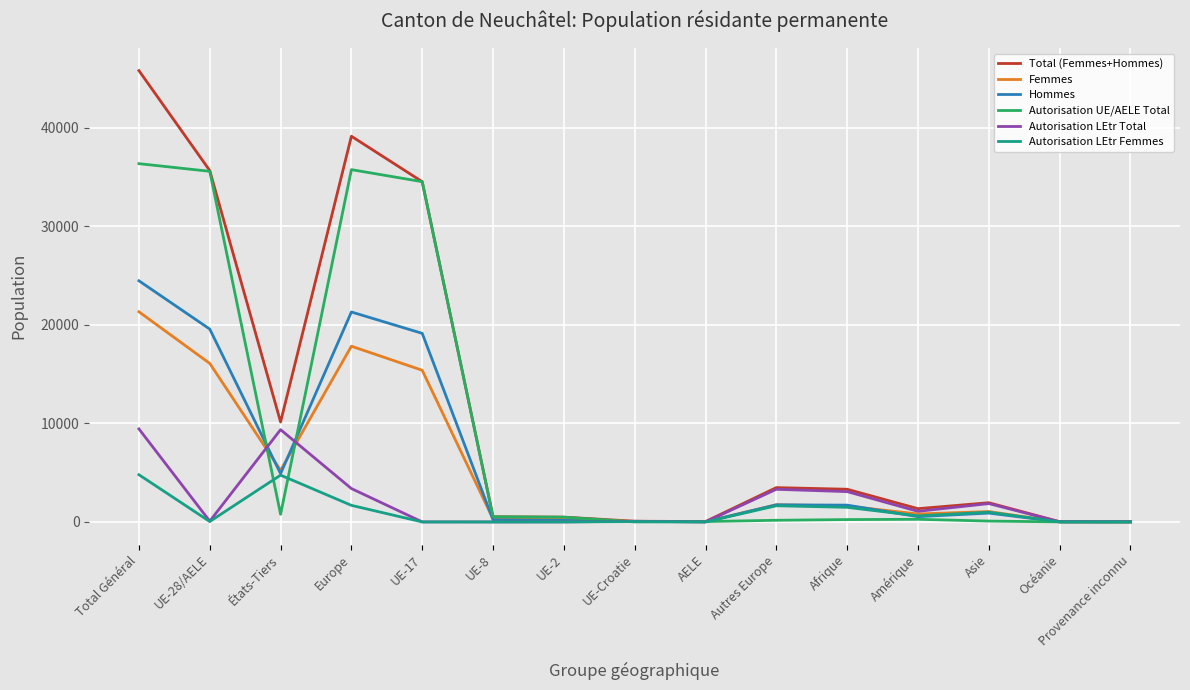

How many lines are shown in the chart?

6